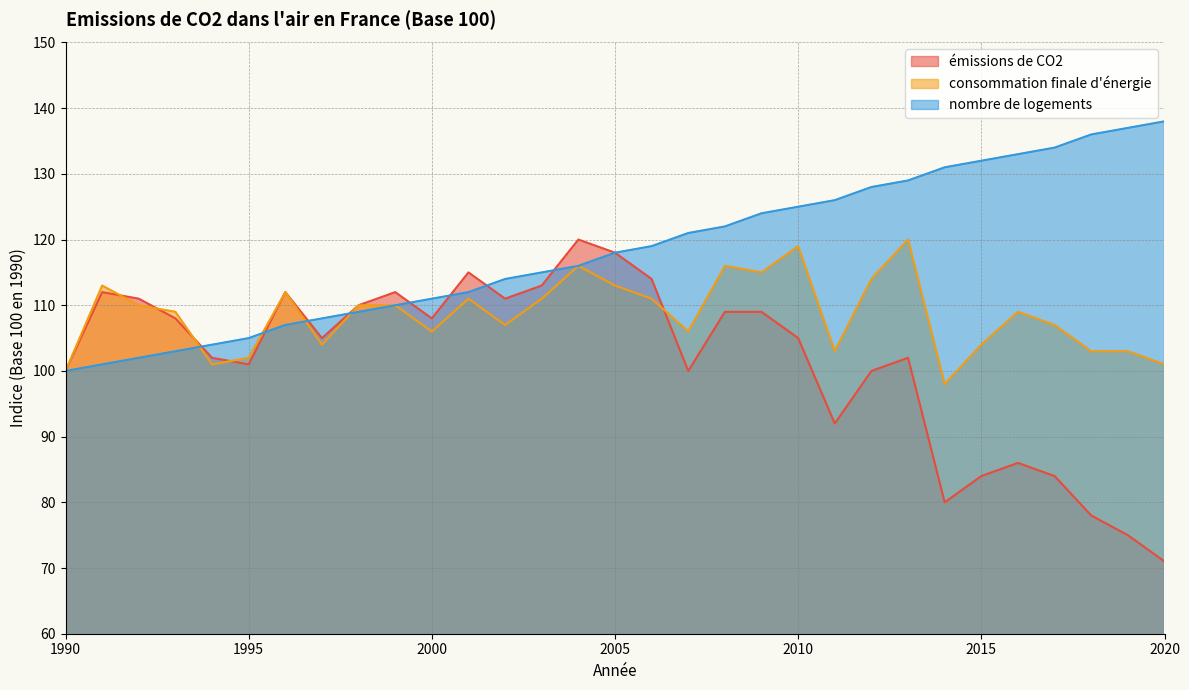

How many times do émissions de CO2 and consommation finale d'énergie cross each other?

5